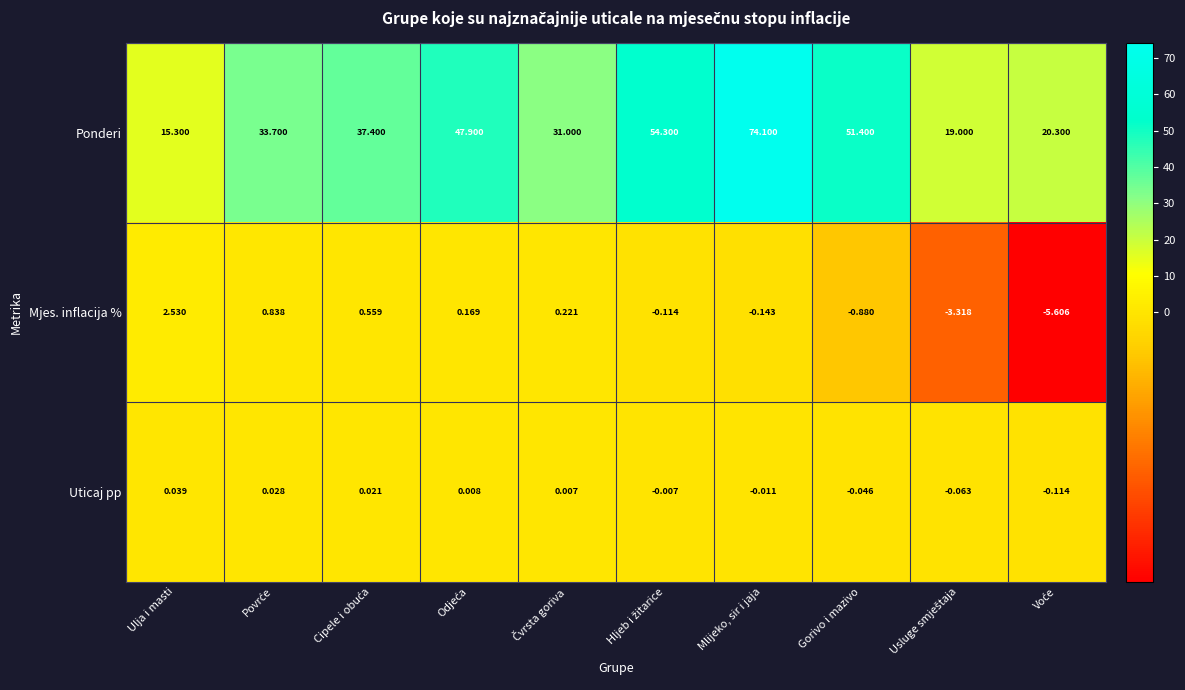

Which series has the largest total across all categories?

Ponderi